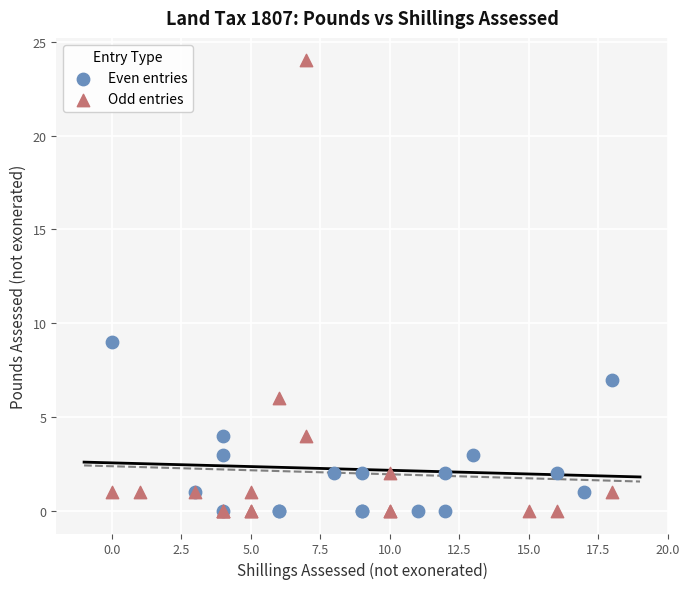

What are all the series names shown in the legend?

Even entries, Odd entries